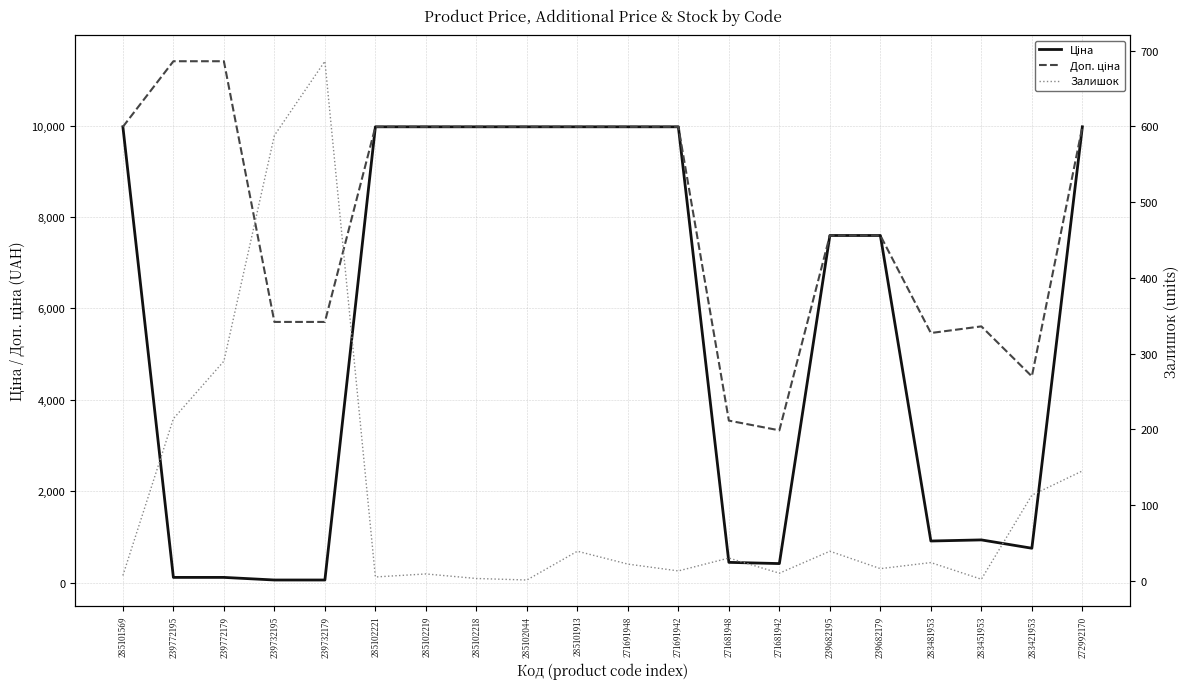

Rank the series at 285101913 from lowest to highest value.

Залишок, Ціна, Доп. ціна